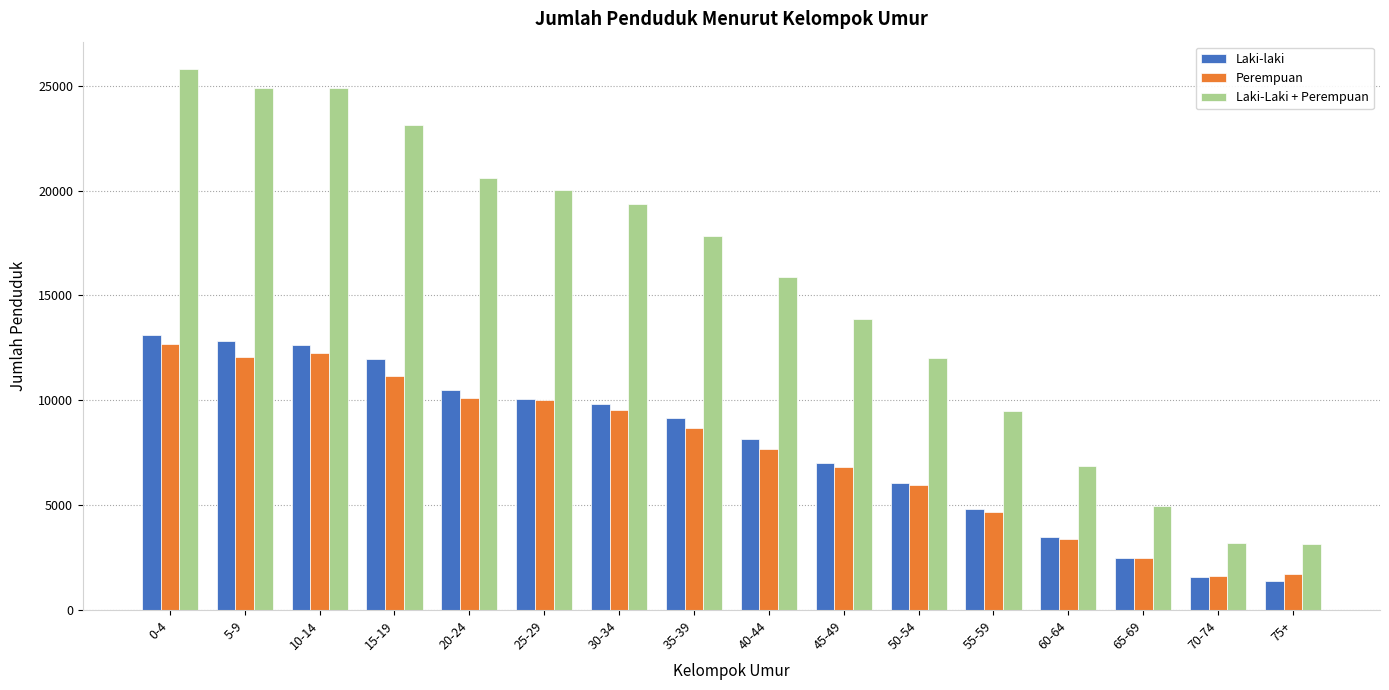

Which label corresponds to the largest value in the chart?

0-4